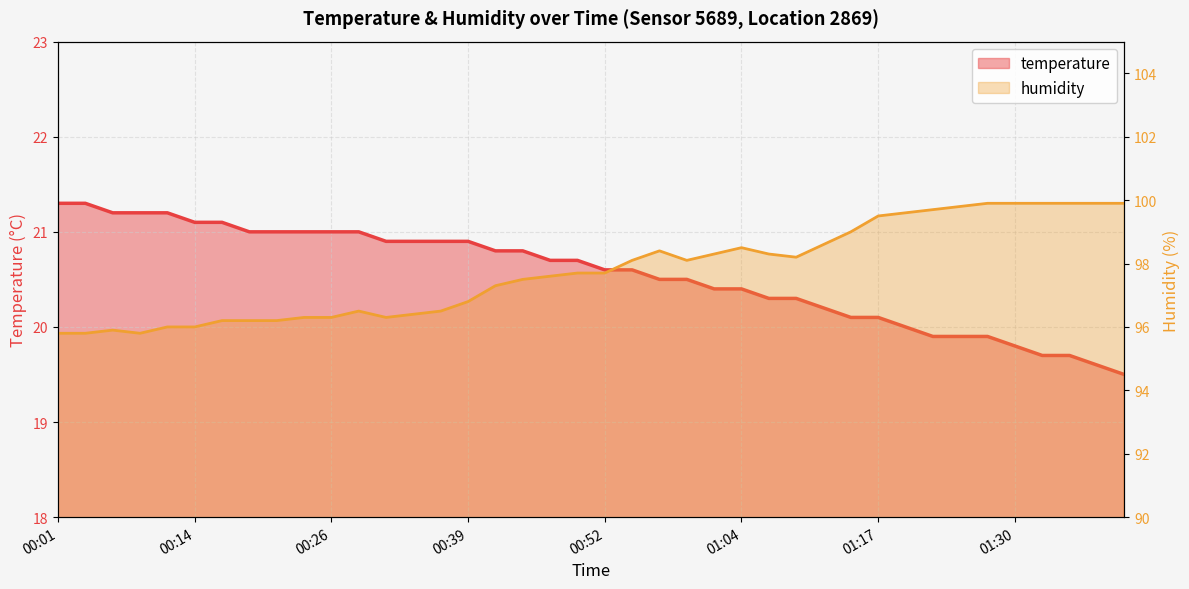

At which label does humidity reach its peak?

01:27